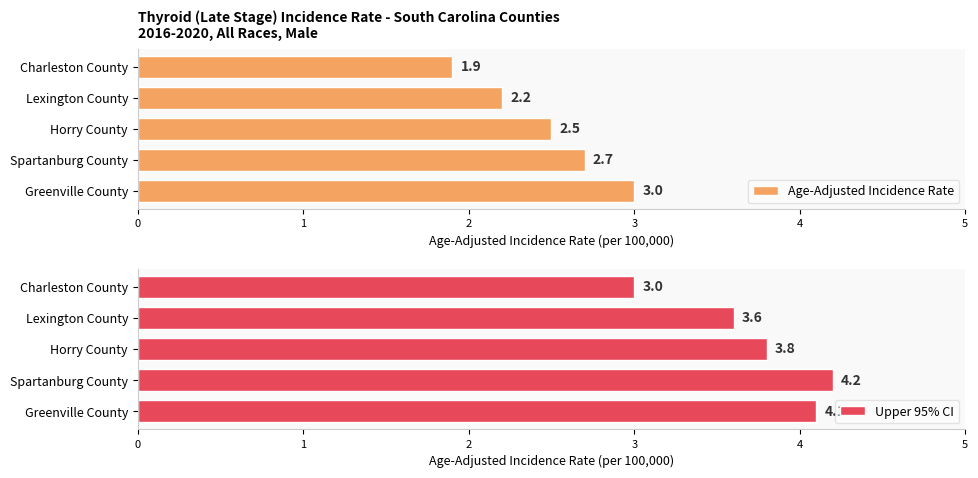

What is the value of the Age-Adjusted Incidence Rate bar at the 3rd from the left?

2.5